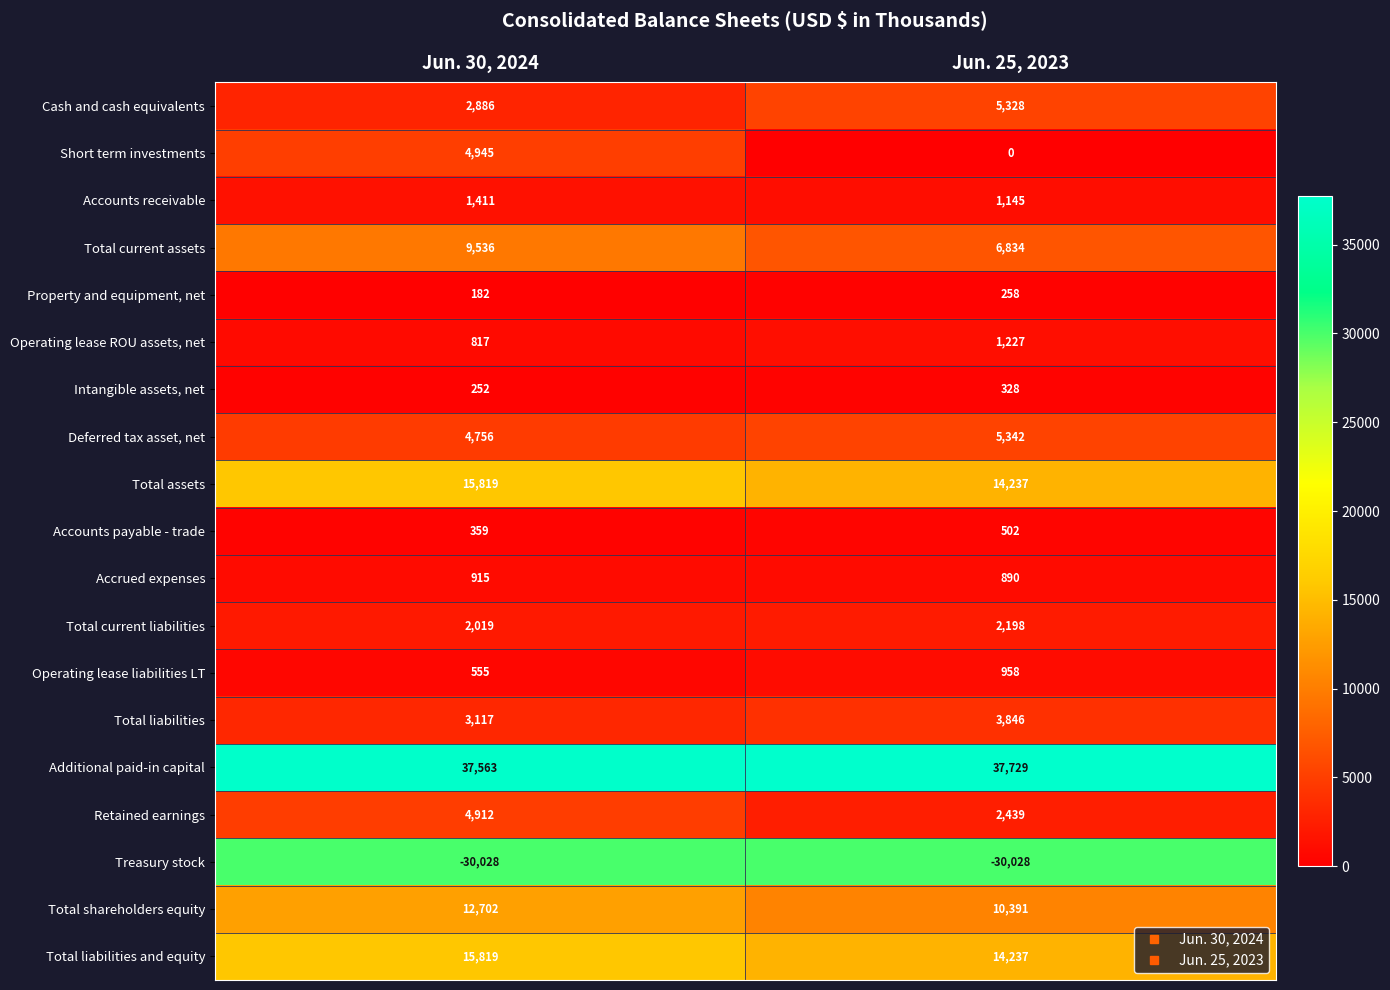

The Treasury stock series shows -30028 at Jun. 30, 2024. True or false?

True